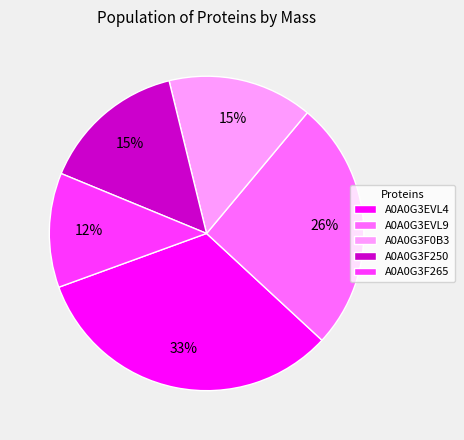

What is the ratio of the value at A0A0G3F265 to the value at A0A0G3F0B3?

0.8